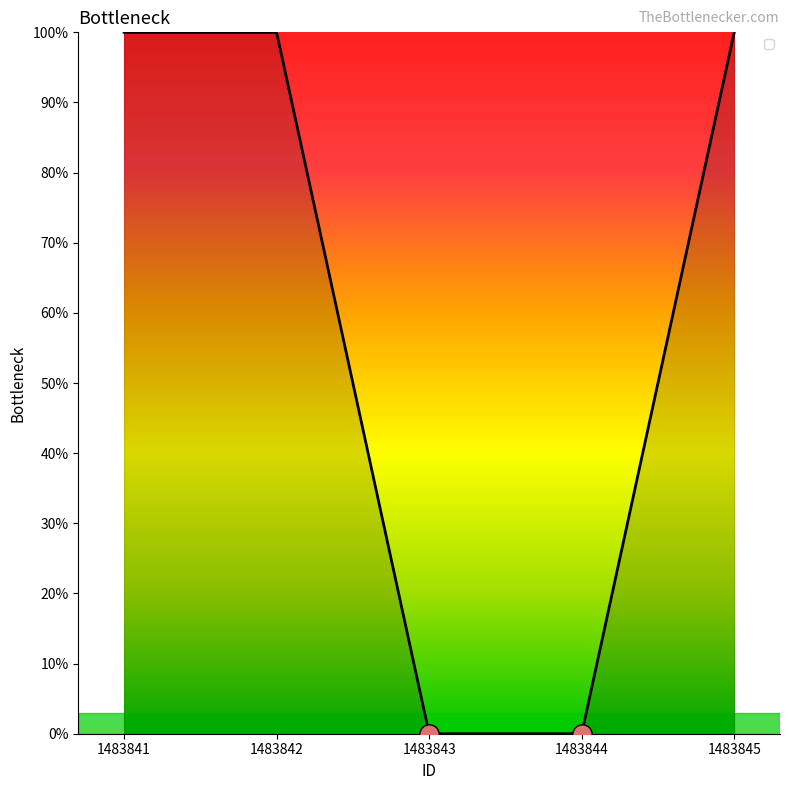

Does the chart display data point markers on the line(s)?

No